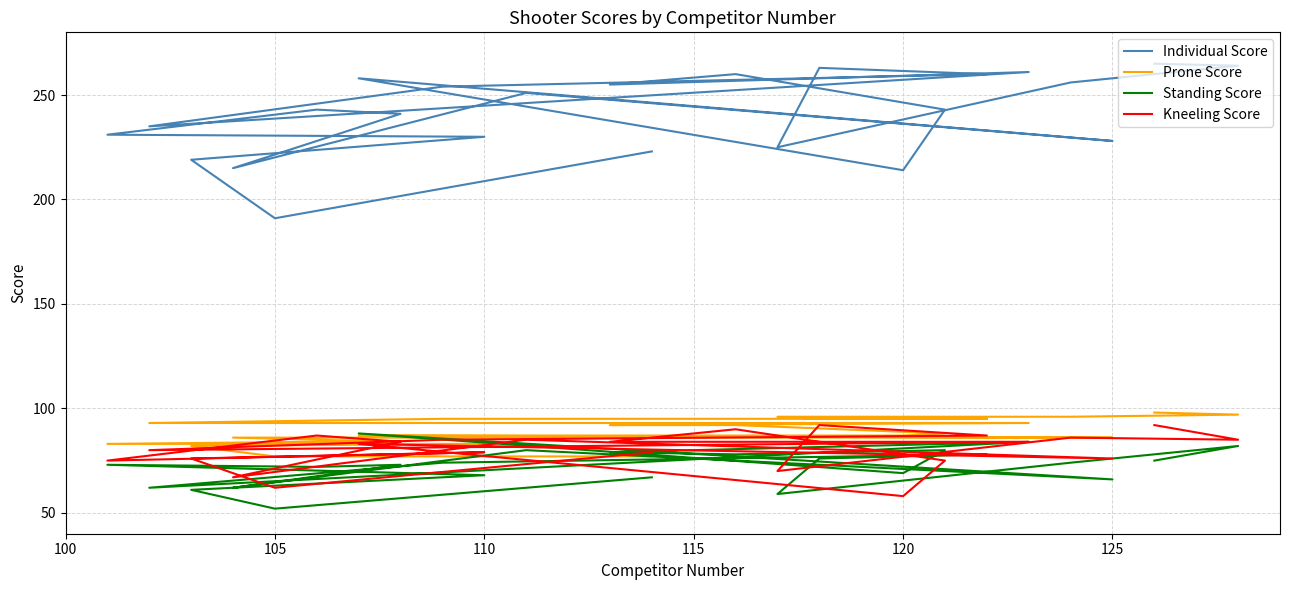

At how many categories does at least one series exceed 63?

24